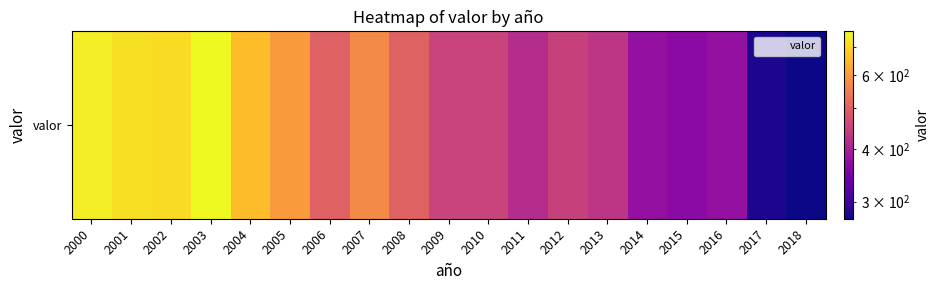

The chart shows a value of 721 at 2001. True or false?

True